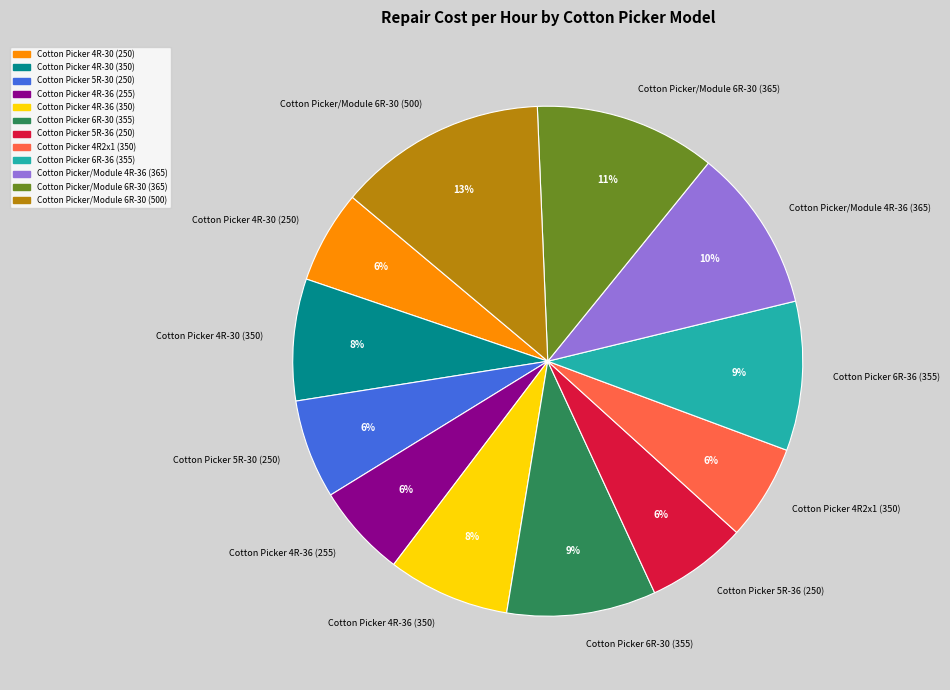

Between Cotton Picker 4R-30 (350) and Cotton Picker 6R-36 (355), which is larger?

Cotton Picker 6R-36 (355)